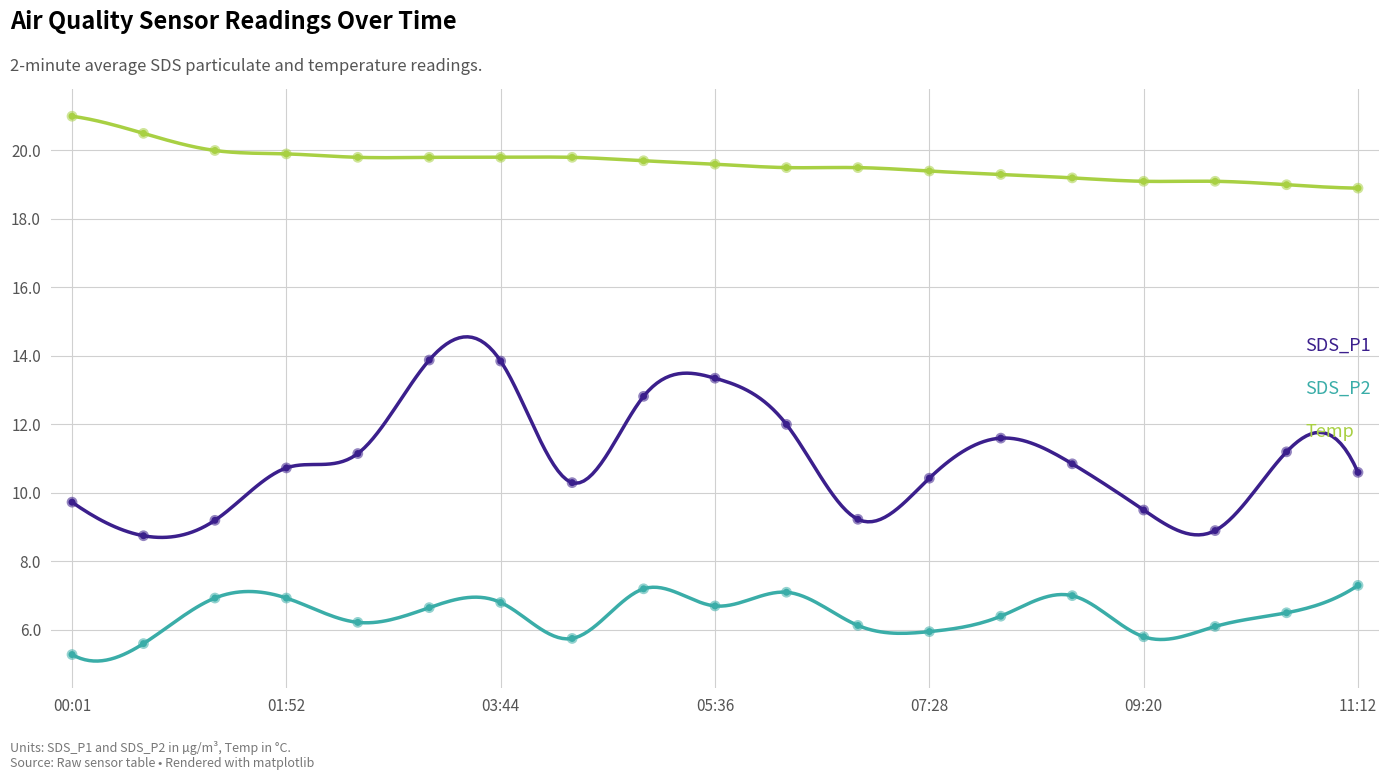

Which series has the largest Y range (max minus min)?

SDS_P1